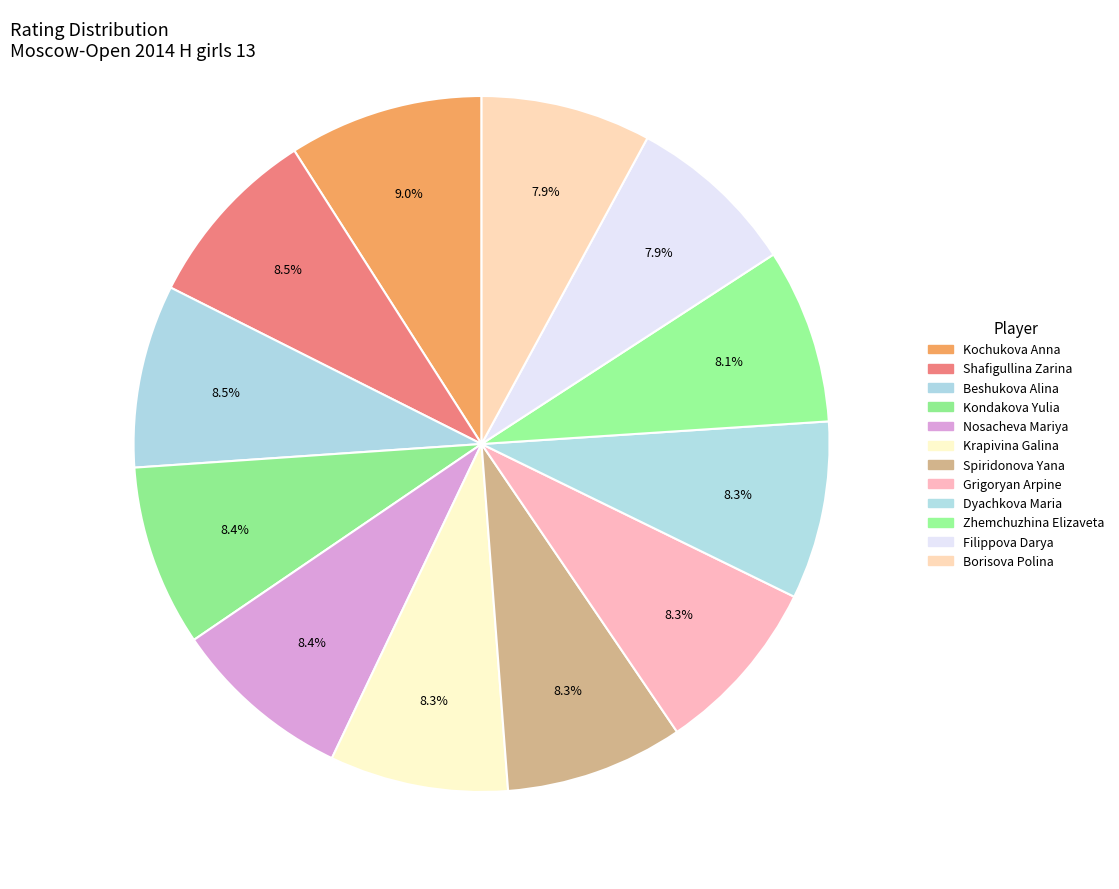

What is the change in value from Spiridonova Yana to Filippova Darya?

-72